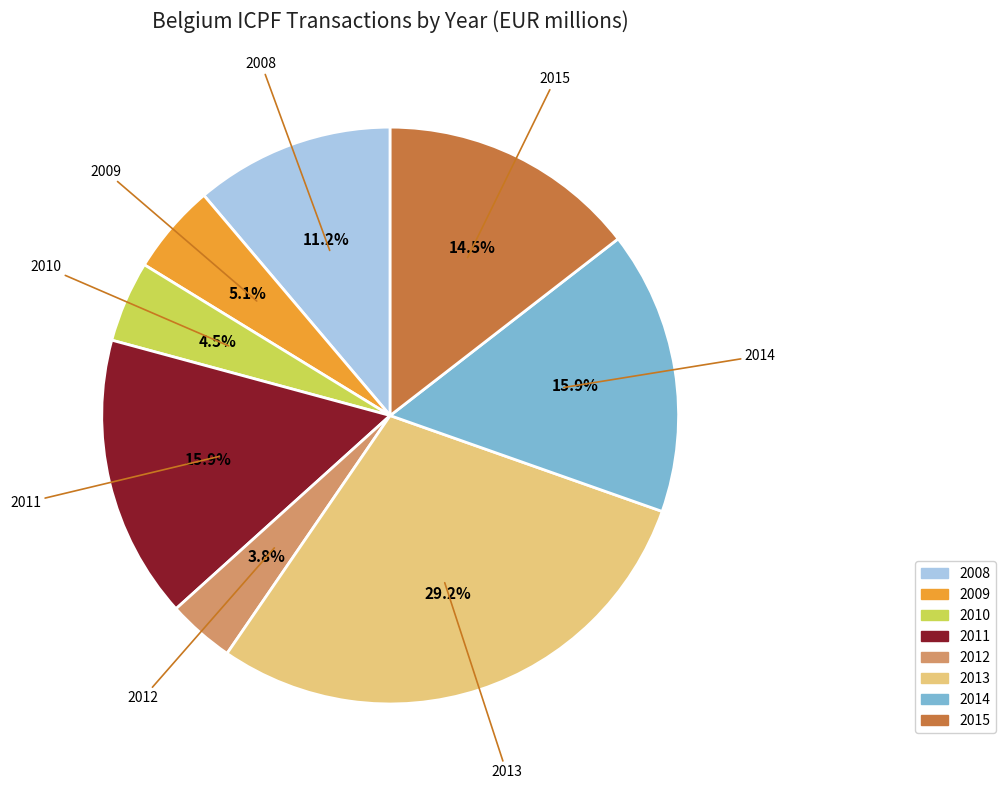

Between 2014 and 2009, which is larger?

2014